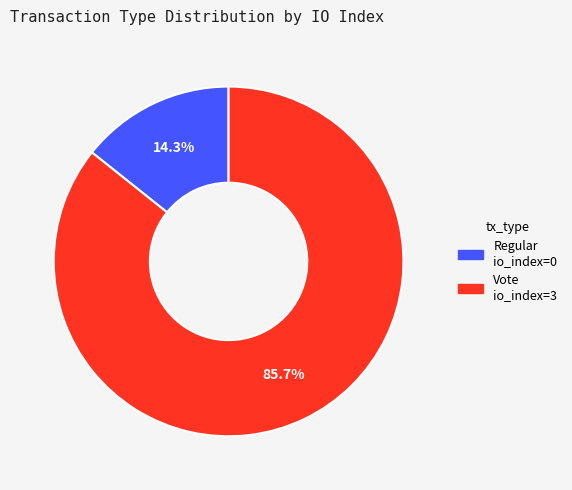

To the nearest percent, what is the average slice percentage?

50%